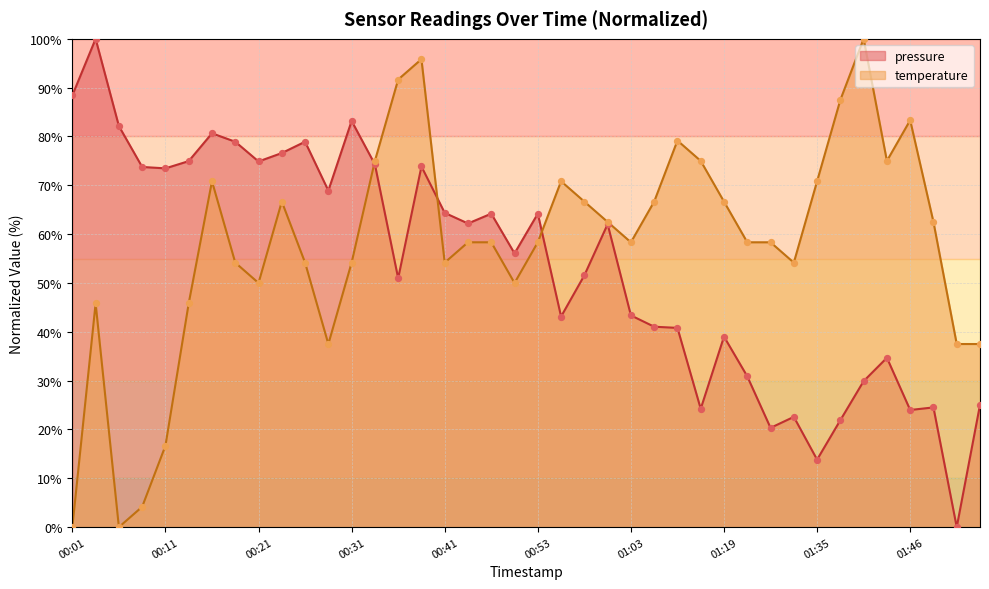

Which series contains the highest Y value?

pressure